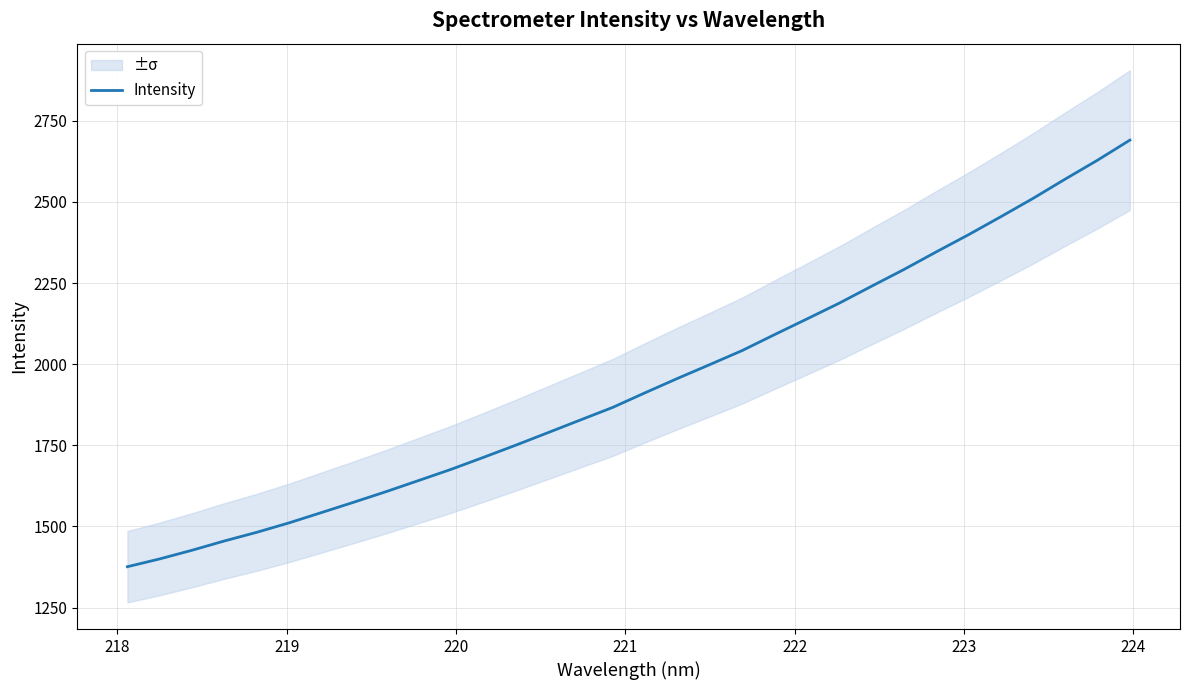

What is the minimum value for Intensity?

1375.8